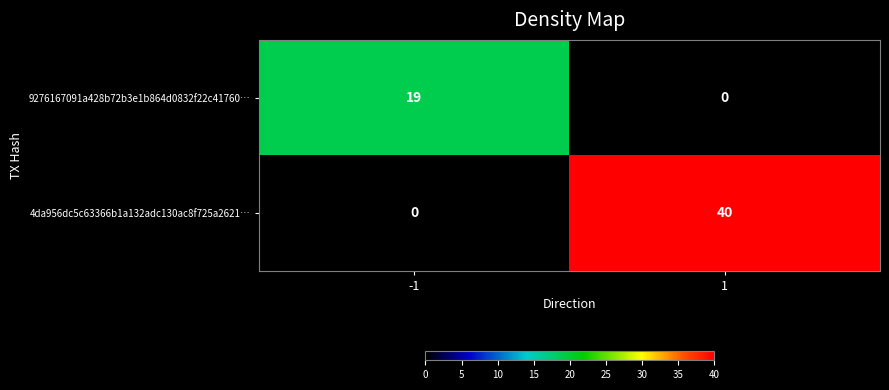

Count the number of categories in the chart.

2